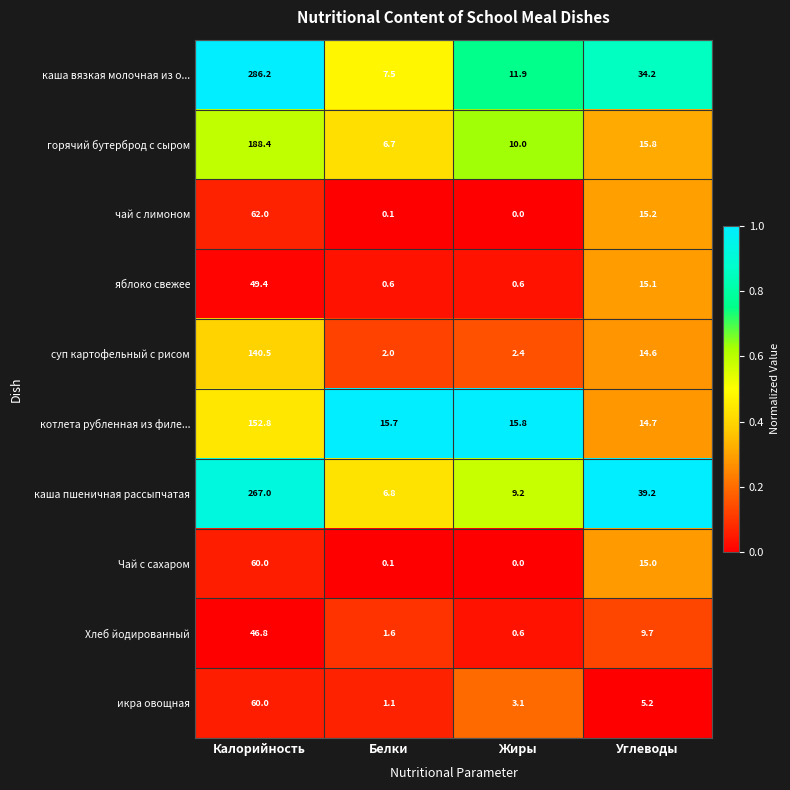

Rank the categories by котлета рубленная из филе... value from lowest to highest.

Углеводы, Белки, Жиры, Калорийность